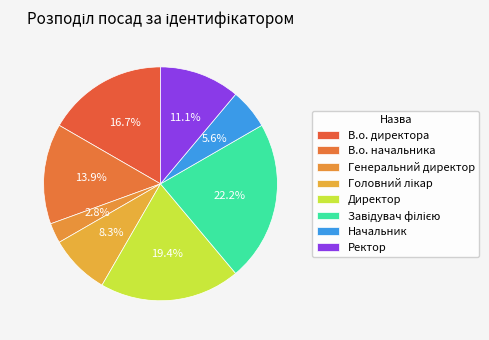

To the nearest percent, what is the difference between the Завідувач філією and Начальник slice percentages?

17%